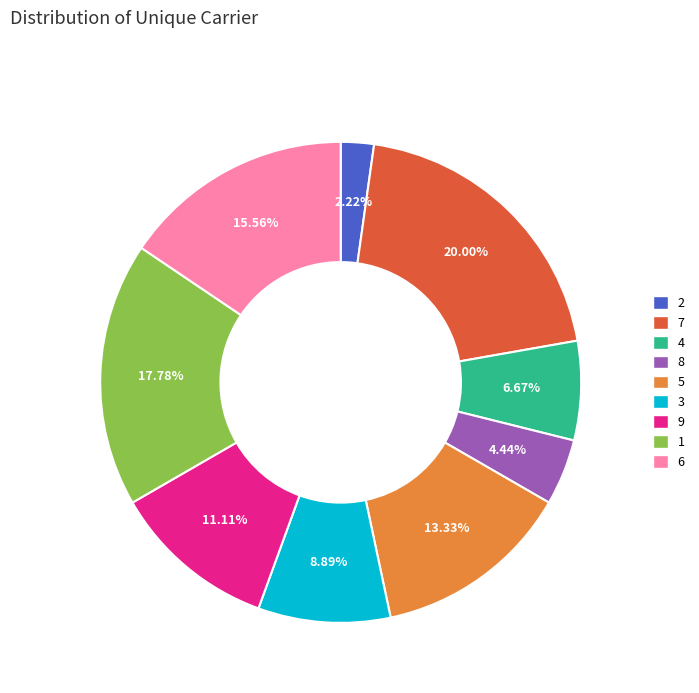

To the nearest percent, what percentage of the pie is 1?

18%